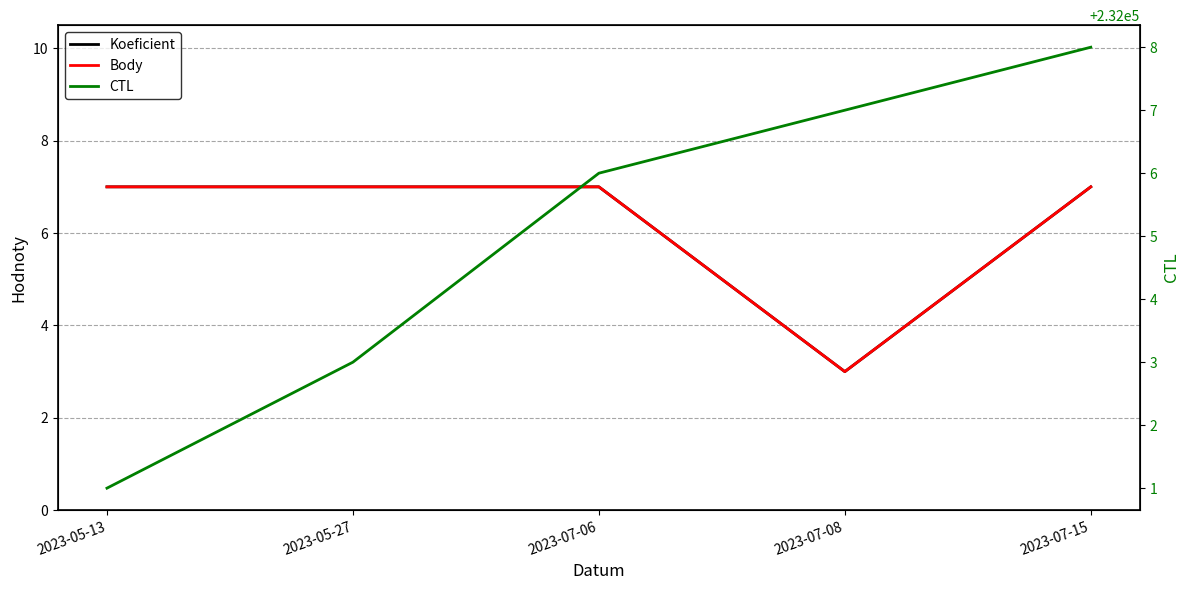

True or false: Body and Koeficient cross at least once.

False